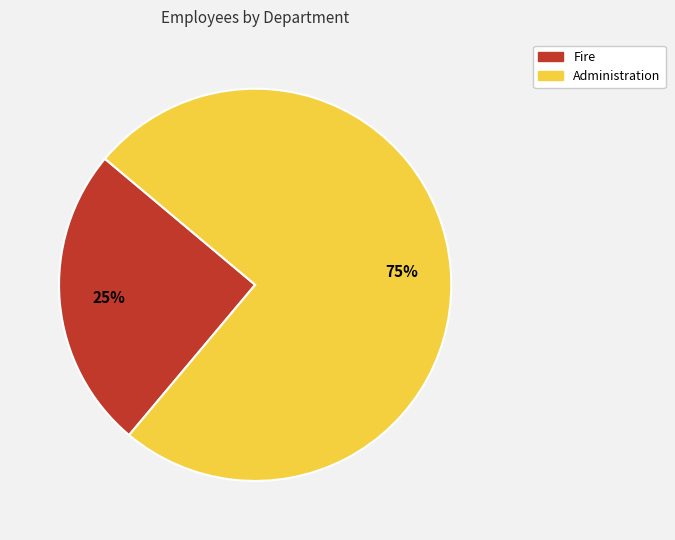

Approximately how many times larger is the value at Administration compared to Fire?

3.0